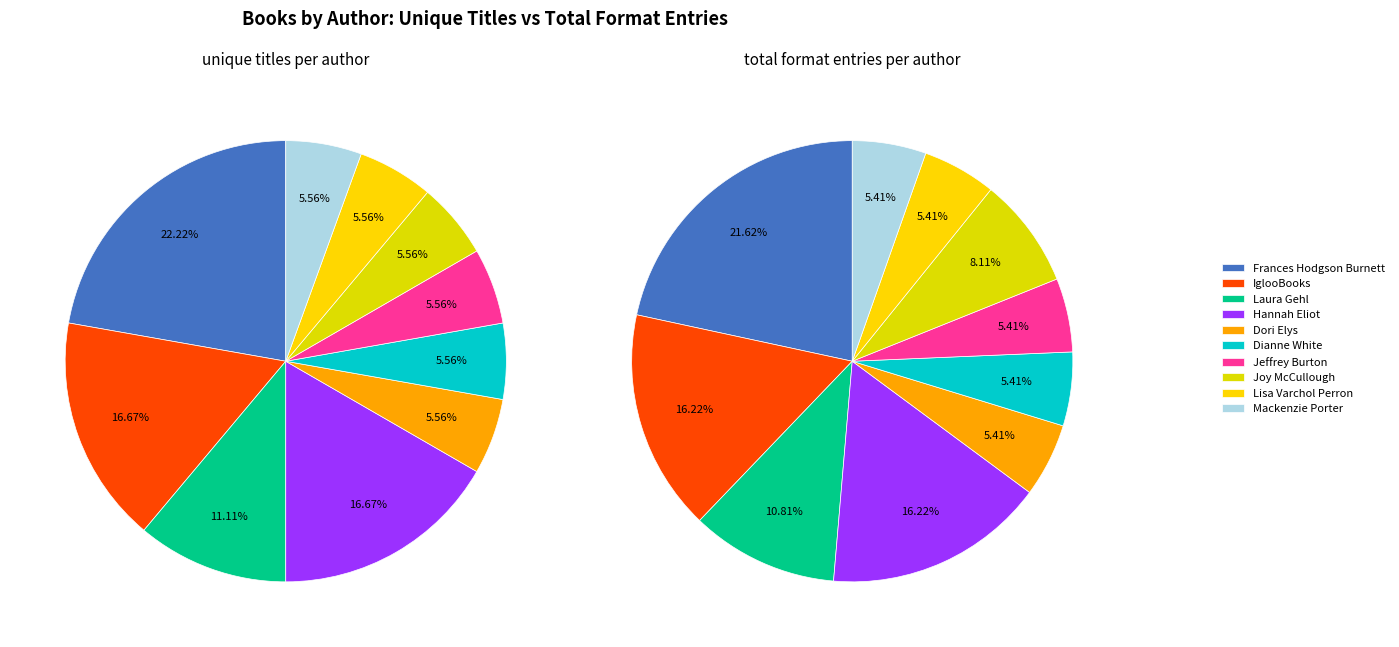

What is the ratio of the value at Laura Gehl (402418077) to the value at Frances Hodgson Burnett (1569455)?

0.5